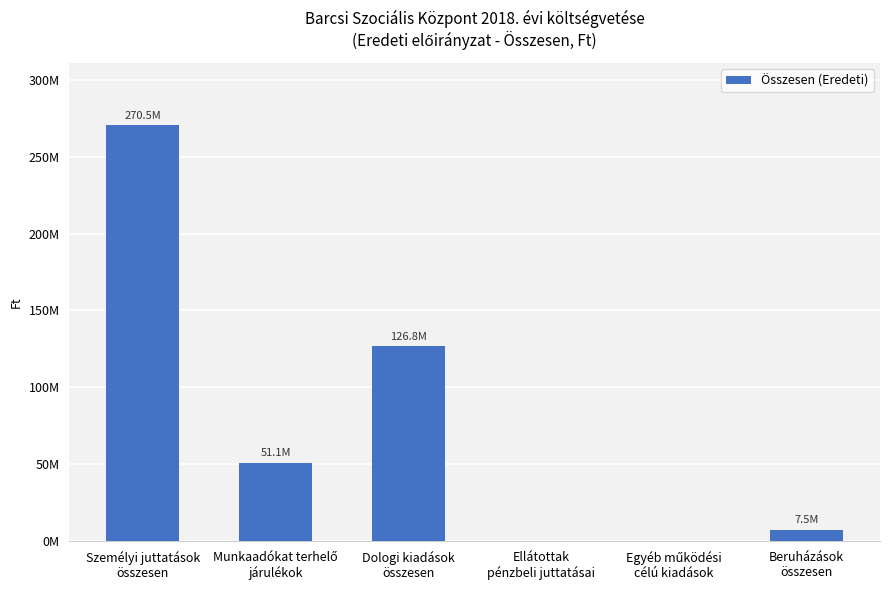

Between Ellátottak
pénzbeli juttatásai and Beruházások
összesen, which is larger?

Beruházások
összesen